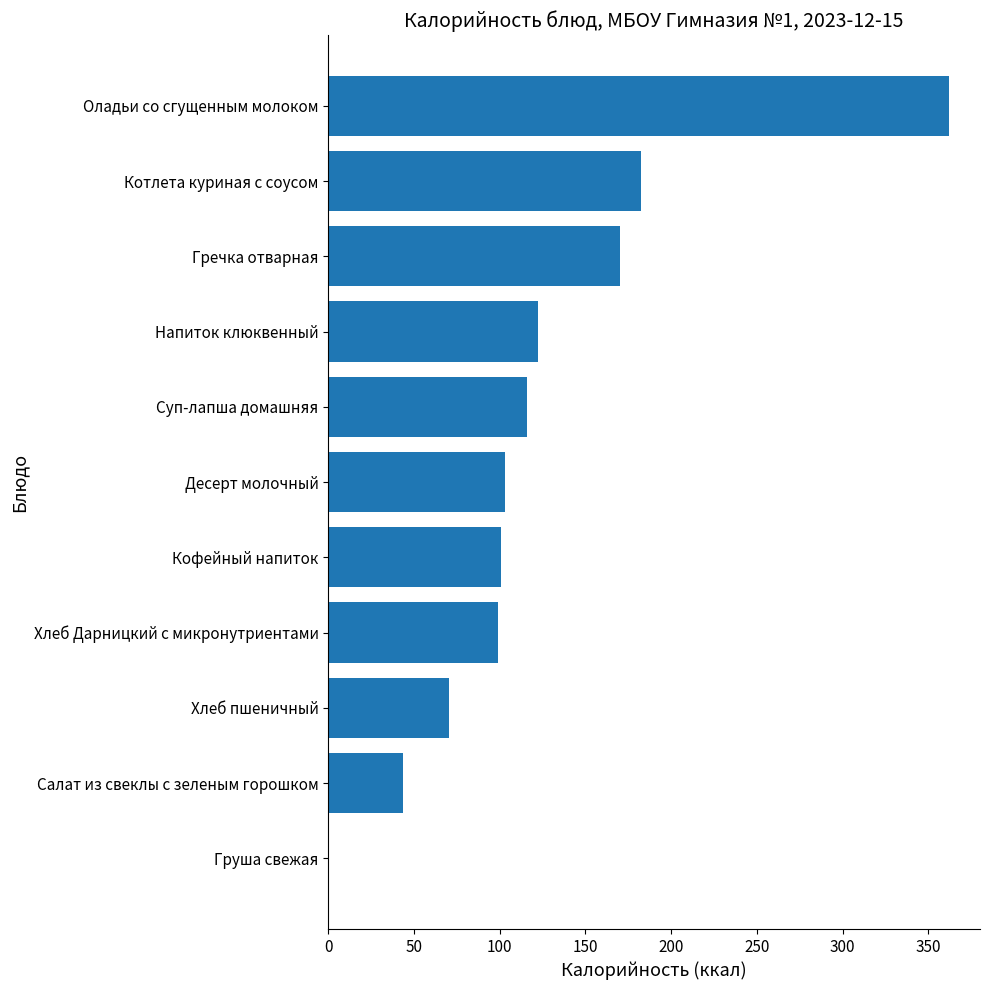

The chart shows a value of 176.0 at Хлеб Дарницкий с микронутриентами. True or false?

False